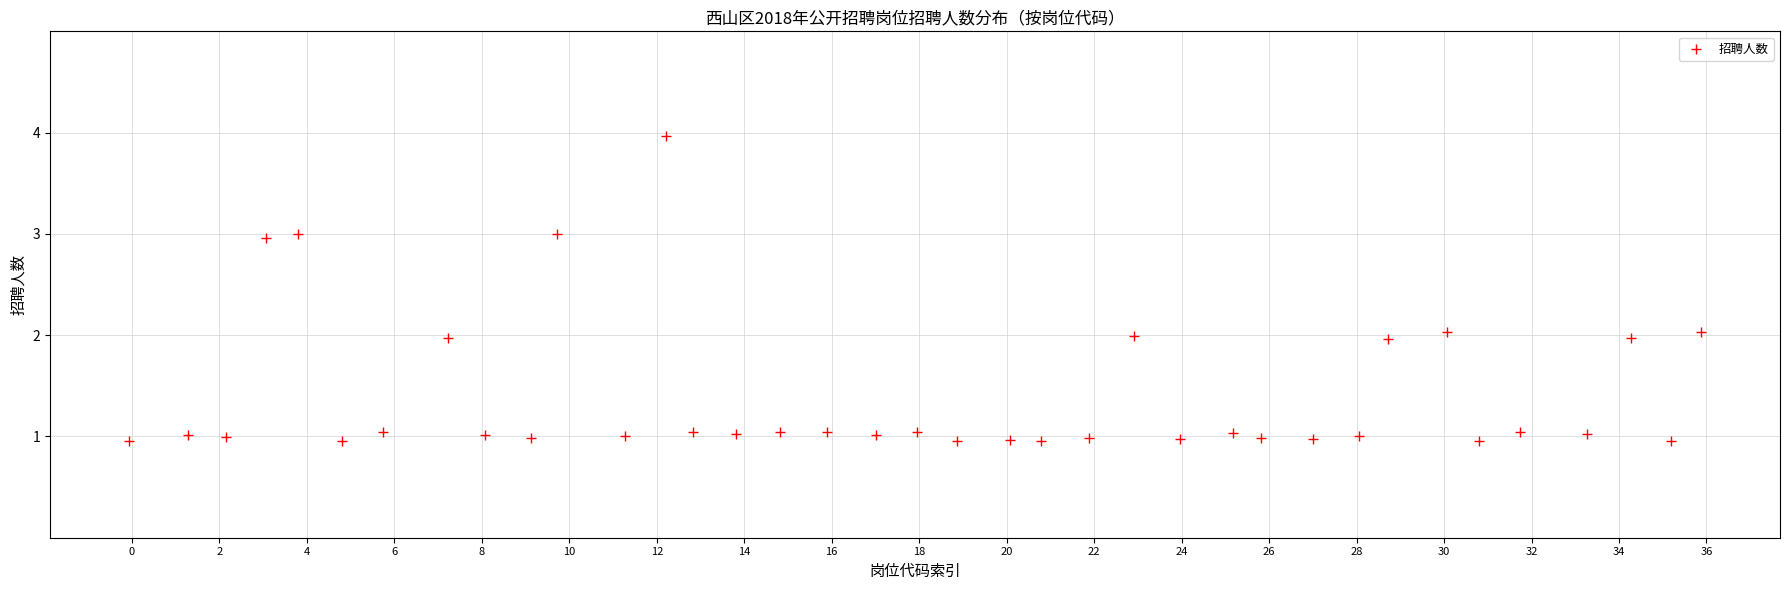

What is the range of Y values (max minus min)?

3.0